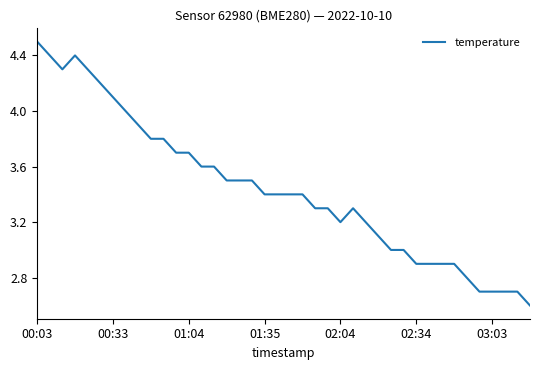

What is the minimum value shown in the chart?

2.6